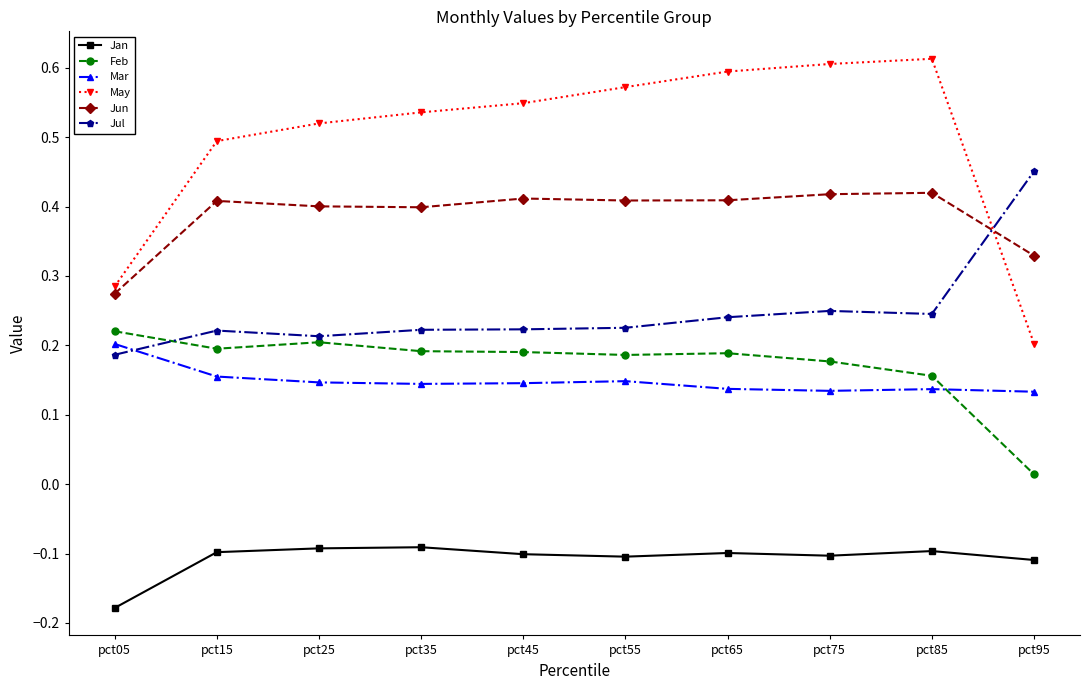

How many lines are shown in the chart?

6